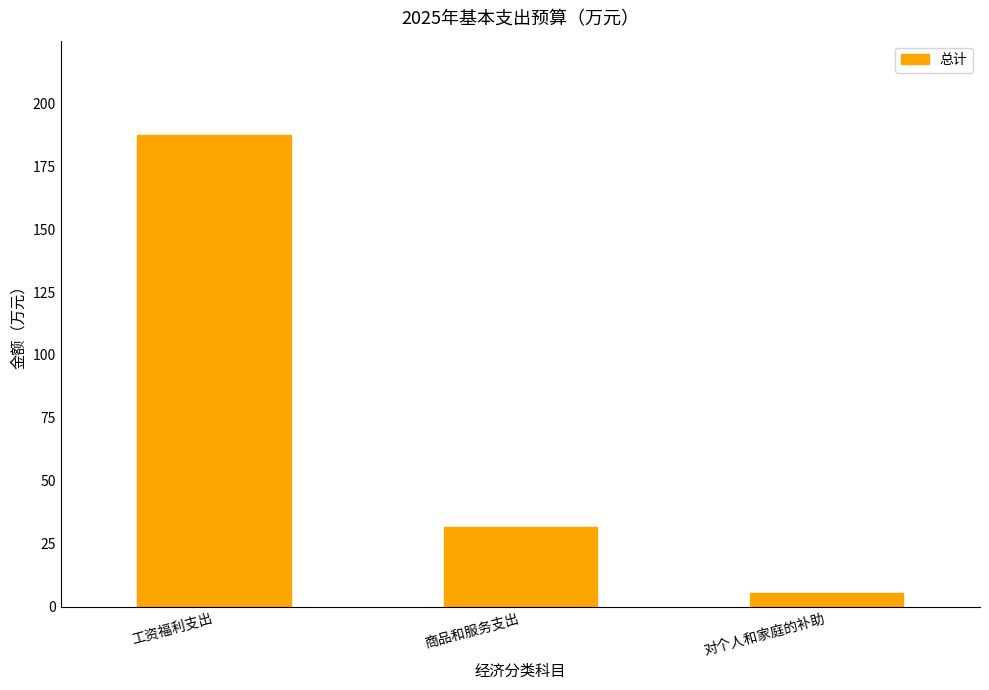

At which label does the data first exceed 31?

工资福利支出